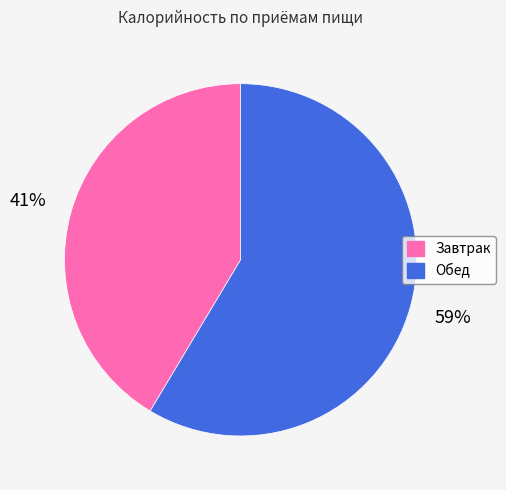

Combined, do Завтрак and Обед account for over 50%?

Yes